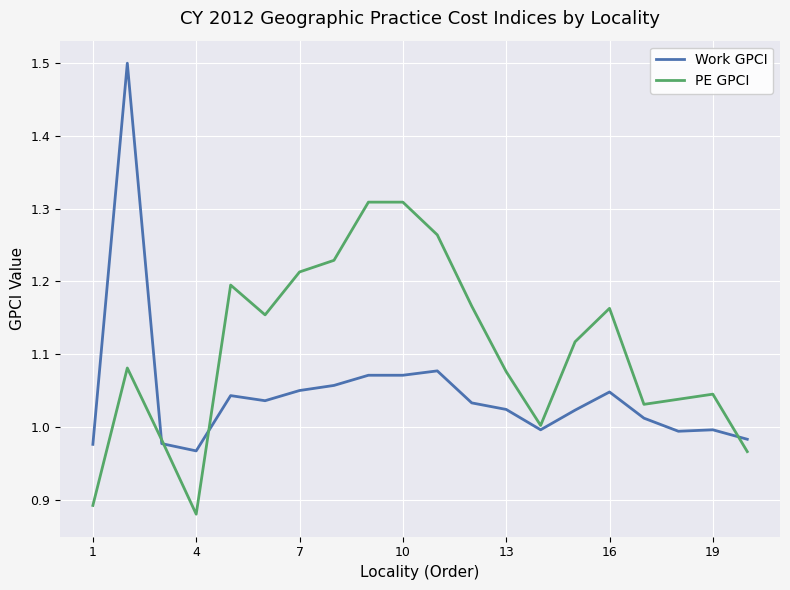

What is the maximum value shown in the chart?

1.5